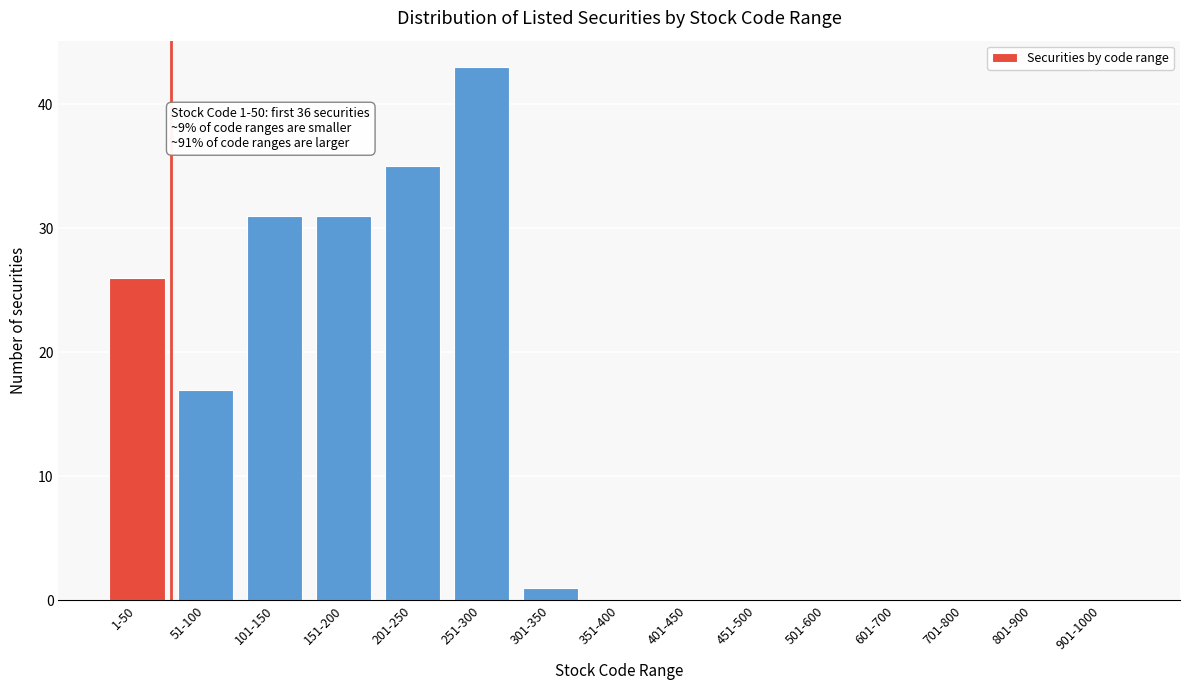

Reading left to right, list all the values displayed in this chart.

1-50=26	51-100=17	101-150=31	151-200=31	201-250=35	251-300=43	301-350=1	351-400=0	401-450=0	451-500=0	501-600=0	601-700=0	701-800=0	801-900=0	901-1000=0